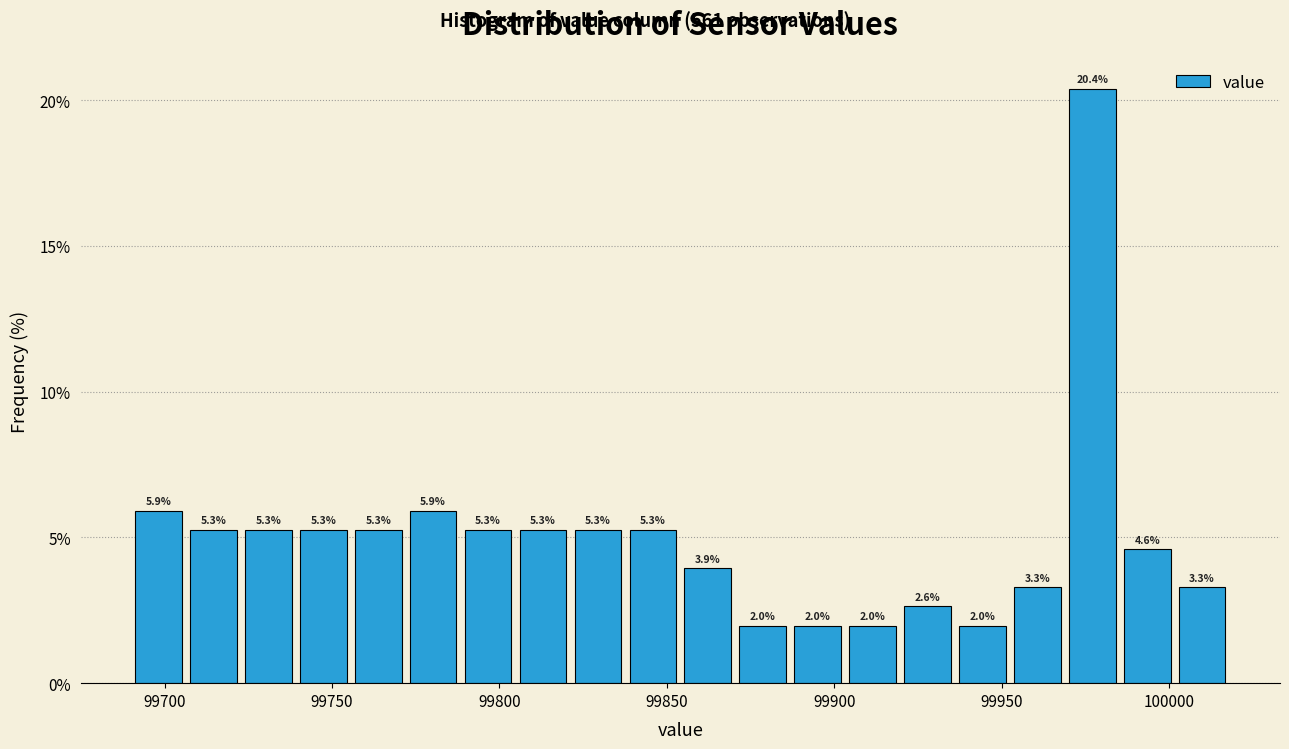

Read against the x-axis, roughly where is the centre of the tallest bar?

99975